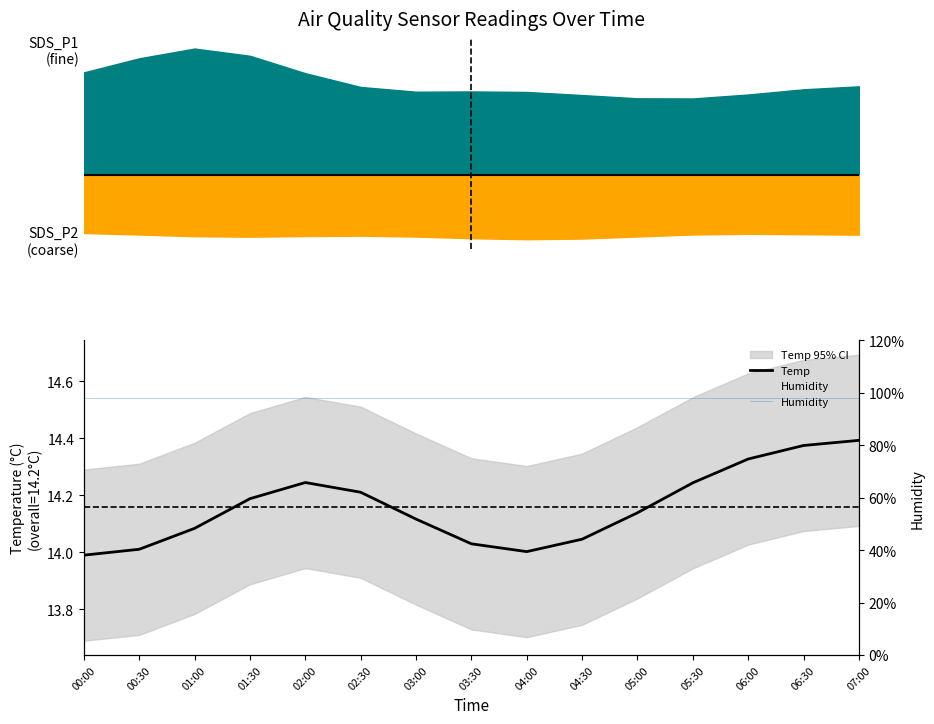

At which category is the sum across all series the highest?

07:00